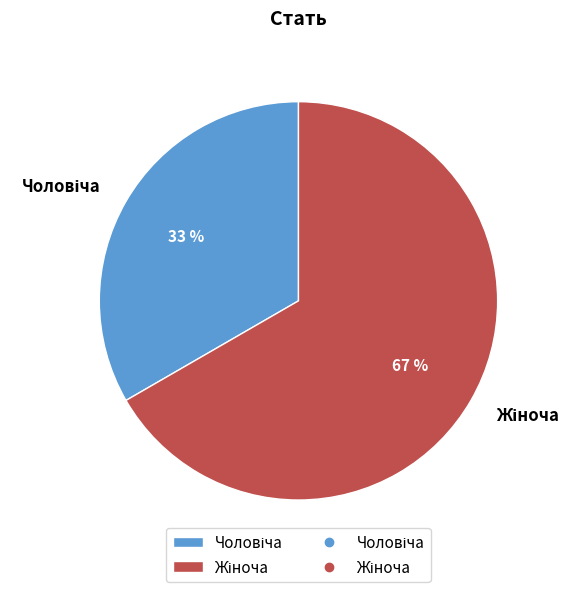

Is there any slice that represents more than half of the pie?

Yes